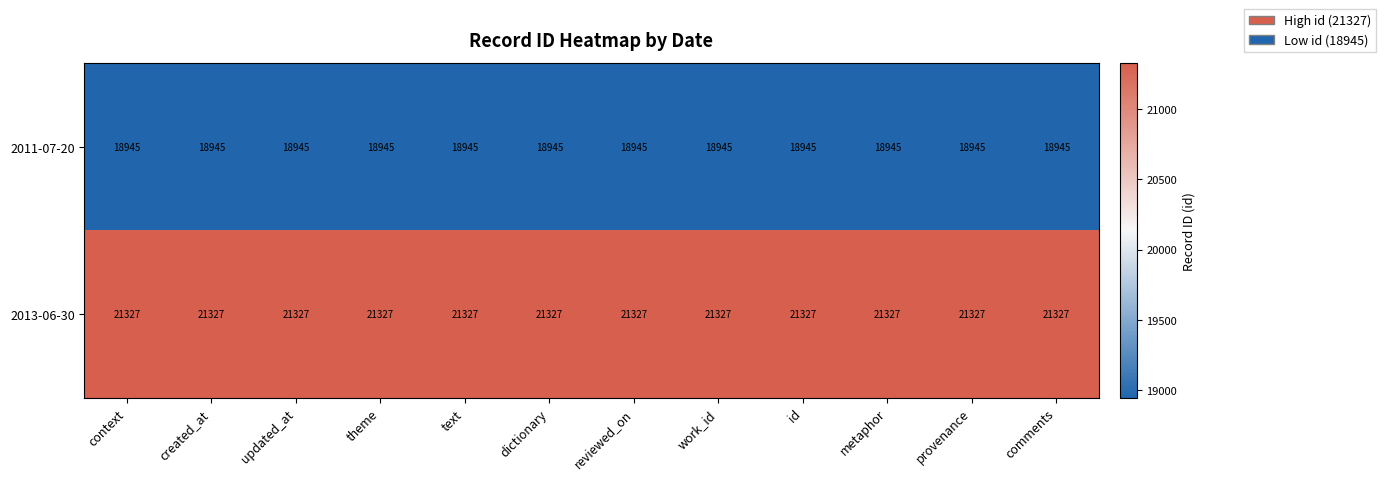

What is the sum of all 2013-06-30 values?

255924